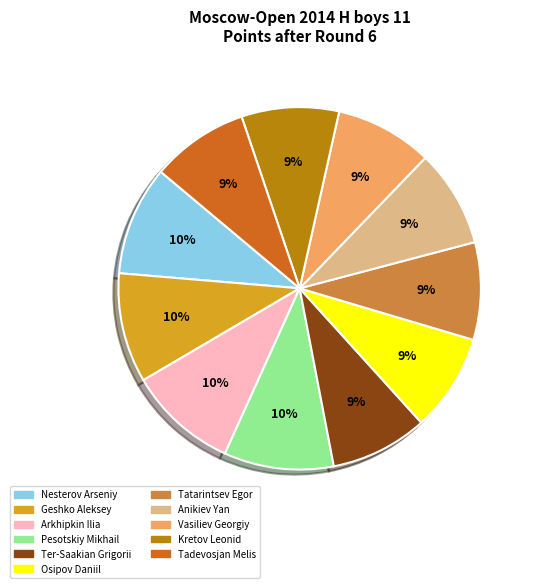

How many slices are in this pie chart?

11